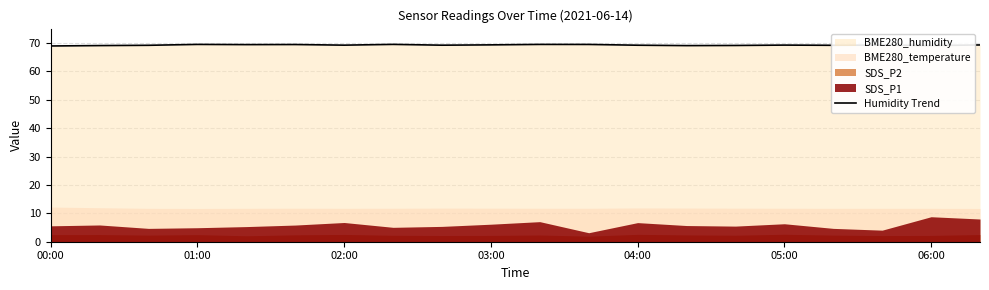

What is the minimum value for Humidity Trend?

68.9